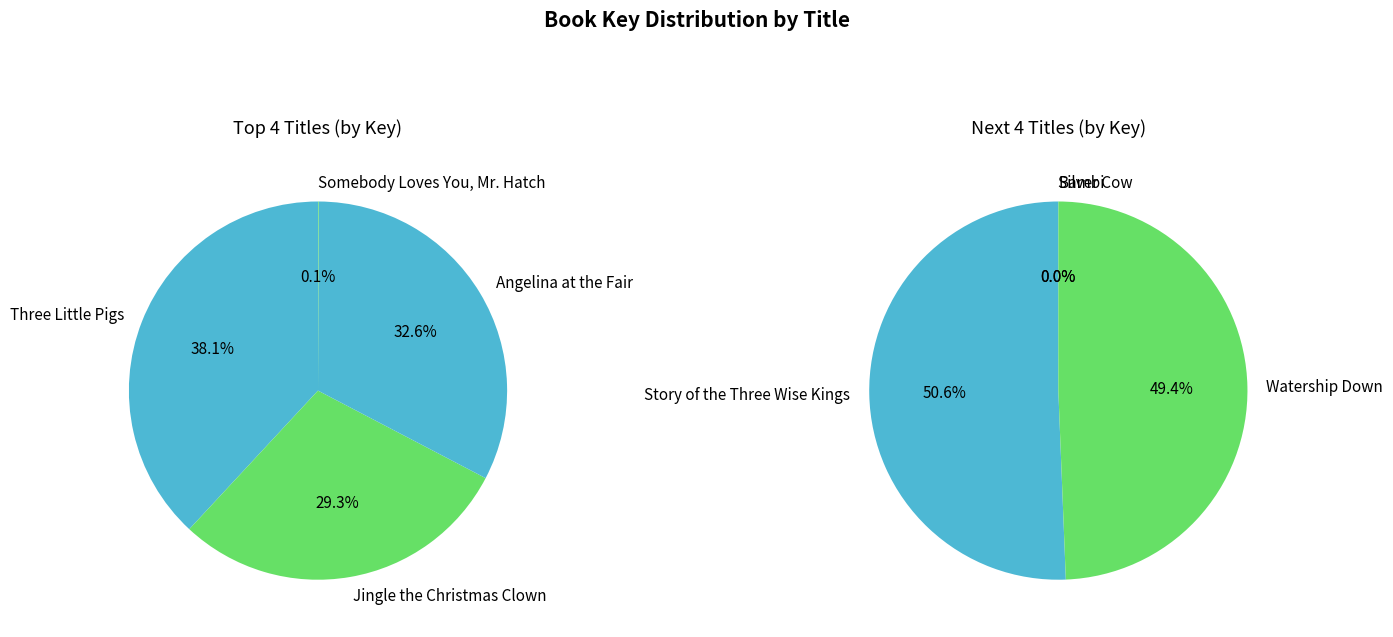

How many slices are in this pie chart?

8